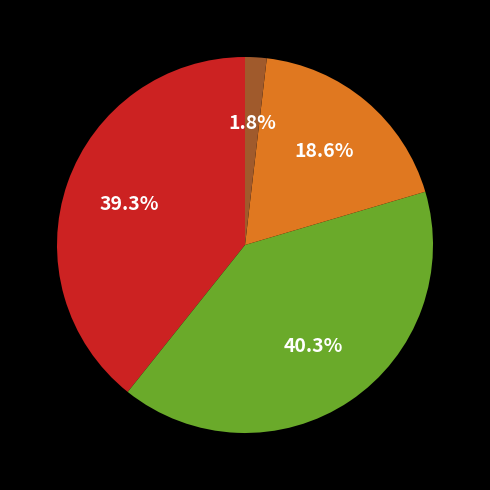

Is there a majority slice in this chart?

No